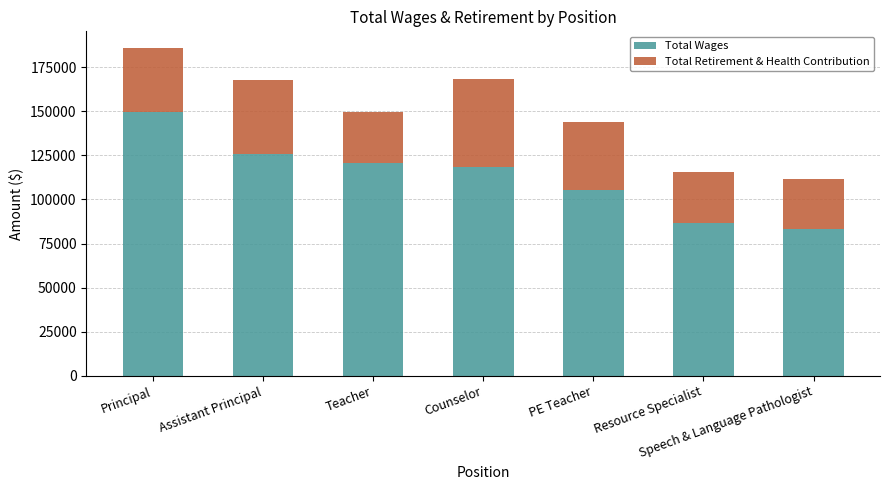

What are all the series names shown in the legend?

Total Wages, Total Retirement & Health Contribution